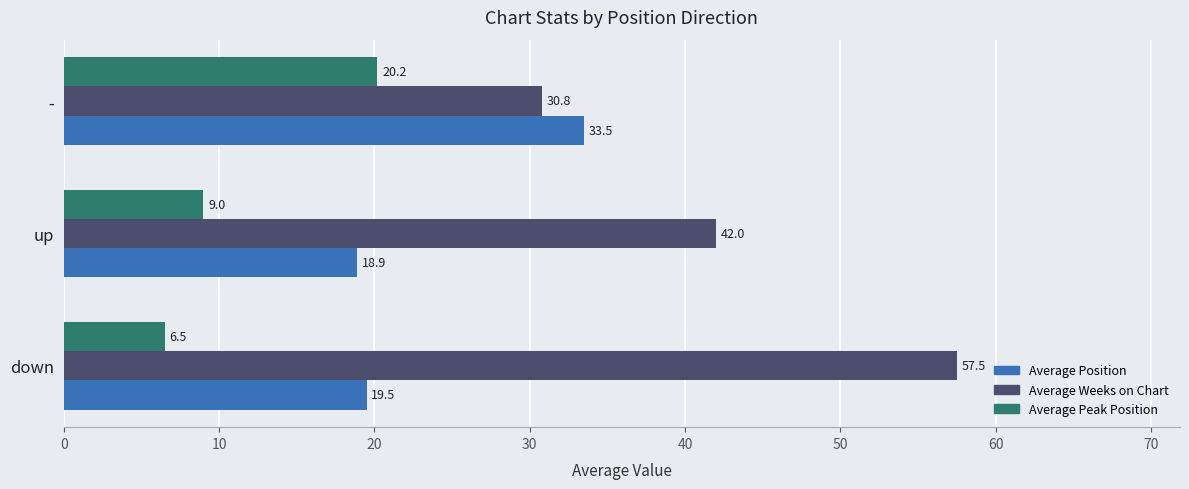

Rank the series by their maximum value, from highest to lowest.

Average Weeks on Chart, Average Position, Average Peak Position